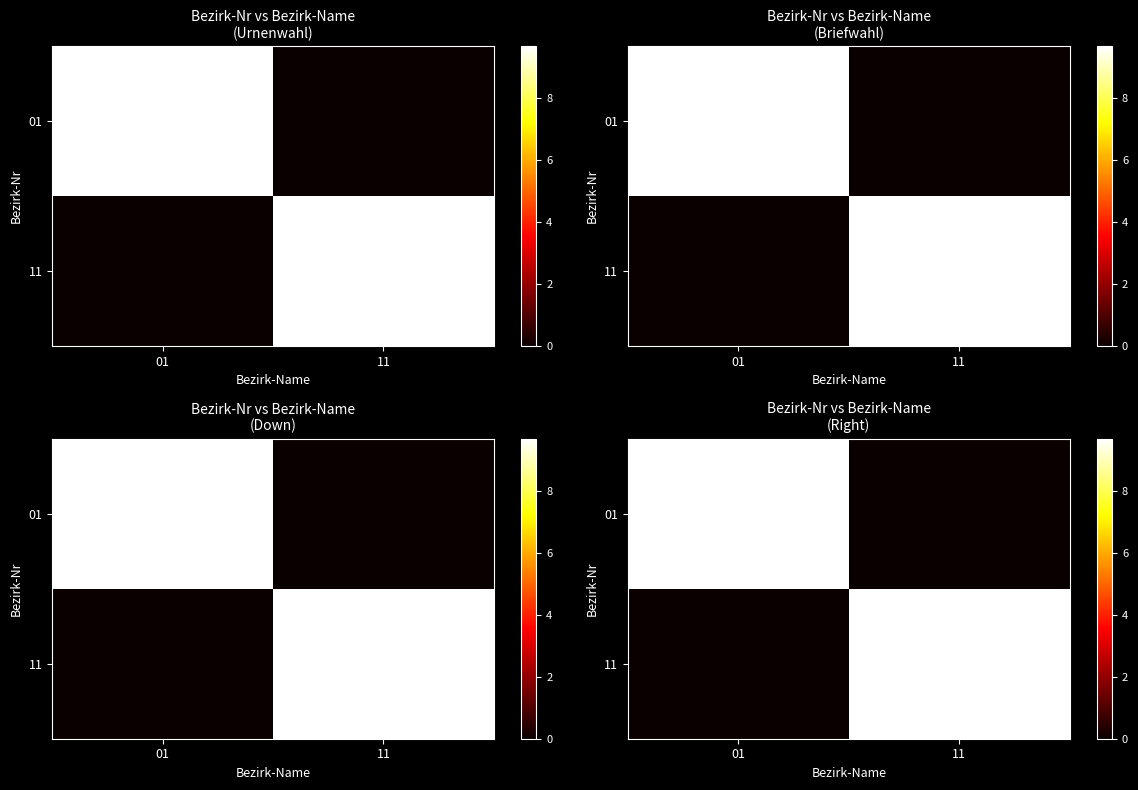

How many data points does each series have?

2